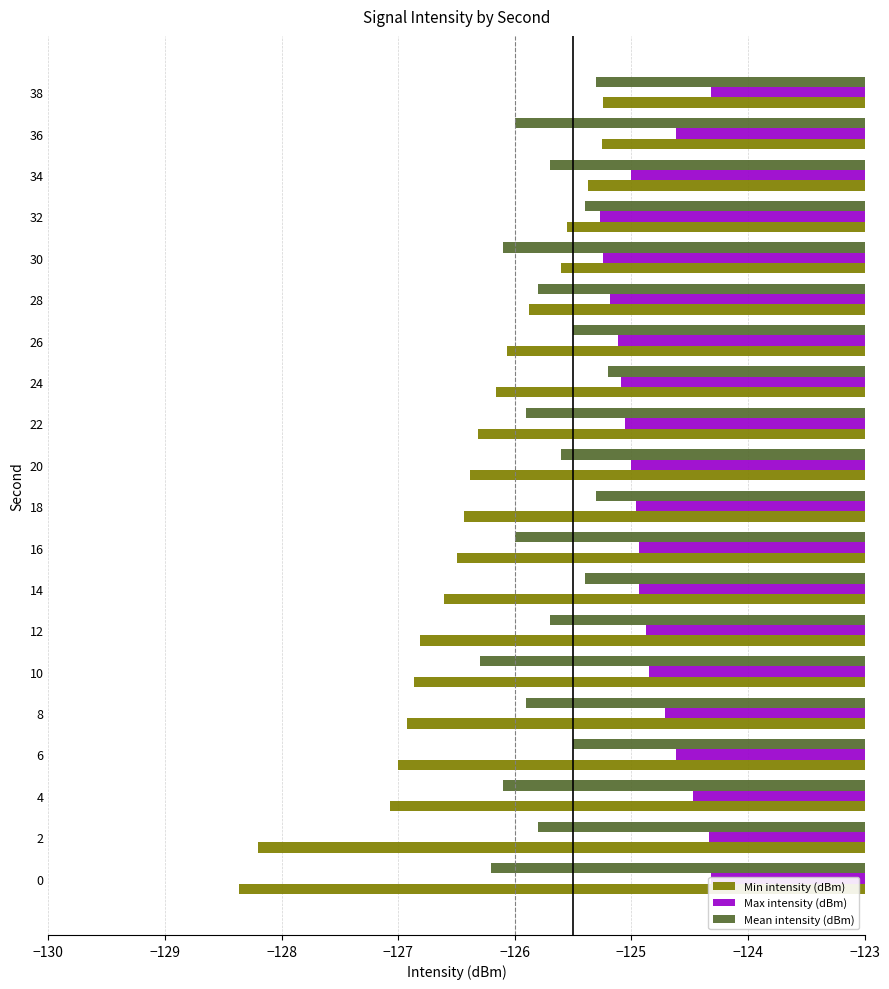

Is the value of Min intensity (dBm) at 36 greater than the value of Max intensity (dBm) at 10?

No